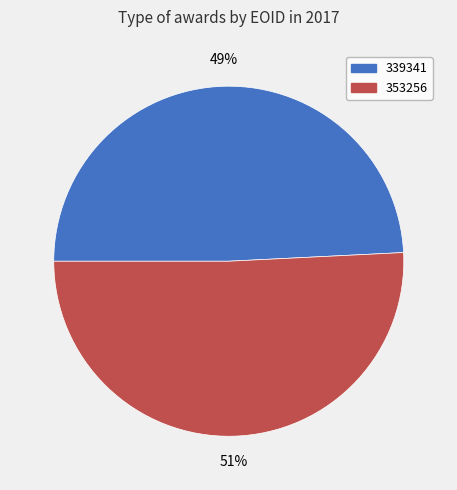

To the nearest percent, what is the average slice percentage?

50%